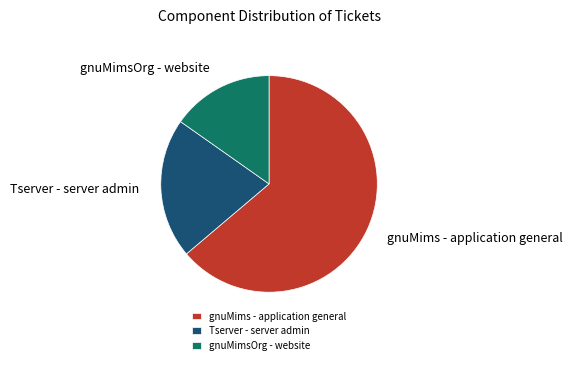

What is the largest slice in the pie chart?

gnuMims - application general